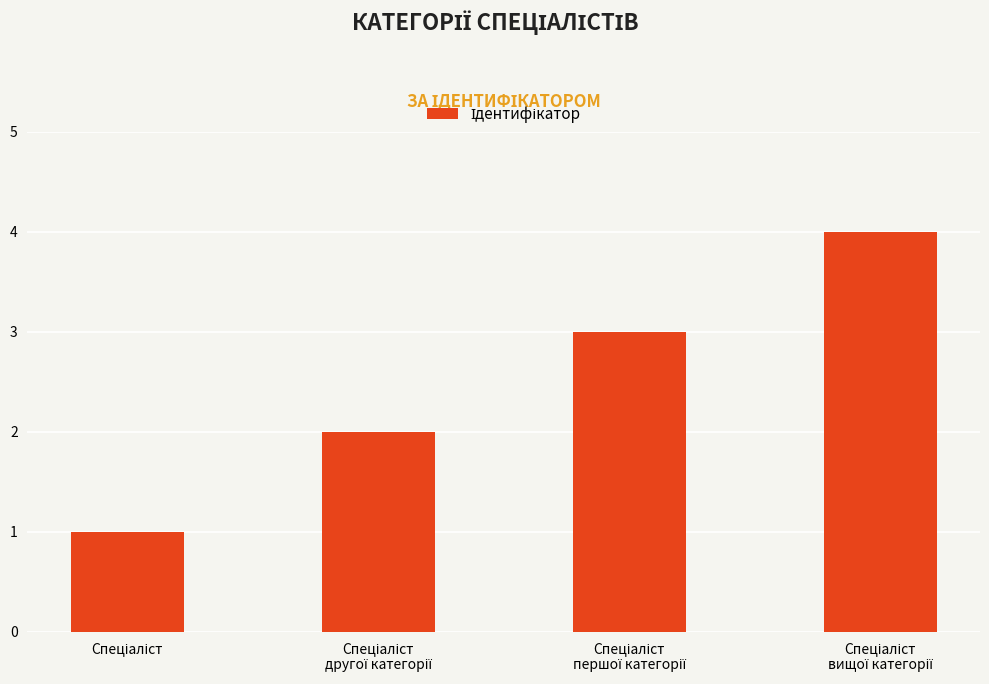

What is the maximum value shown in the chart?

4